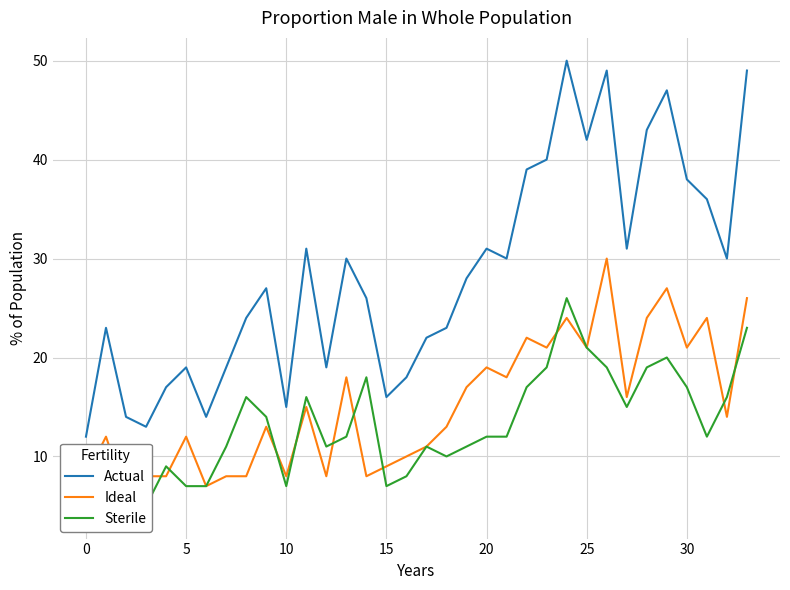

The Sterile series shows 12 at 31. True or false?

True